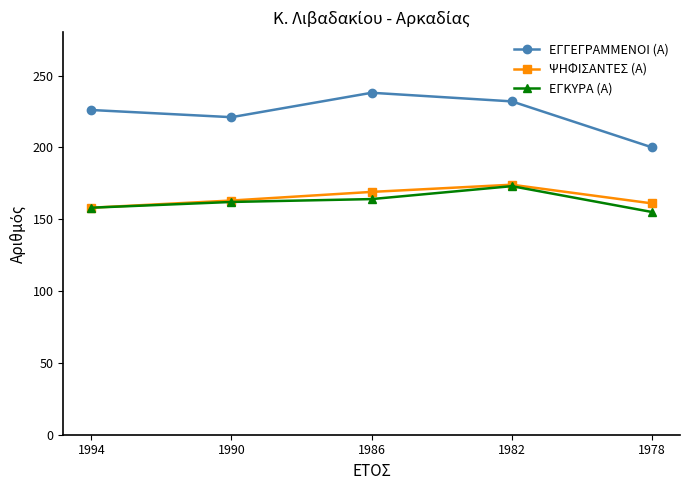

How many values in the ΨΗΦΙΣΑΝΤΕΣ (Α) series are below 163?

2